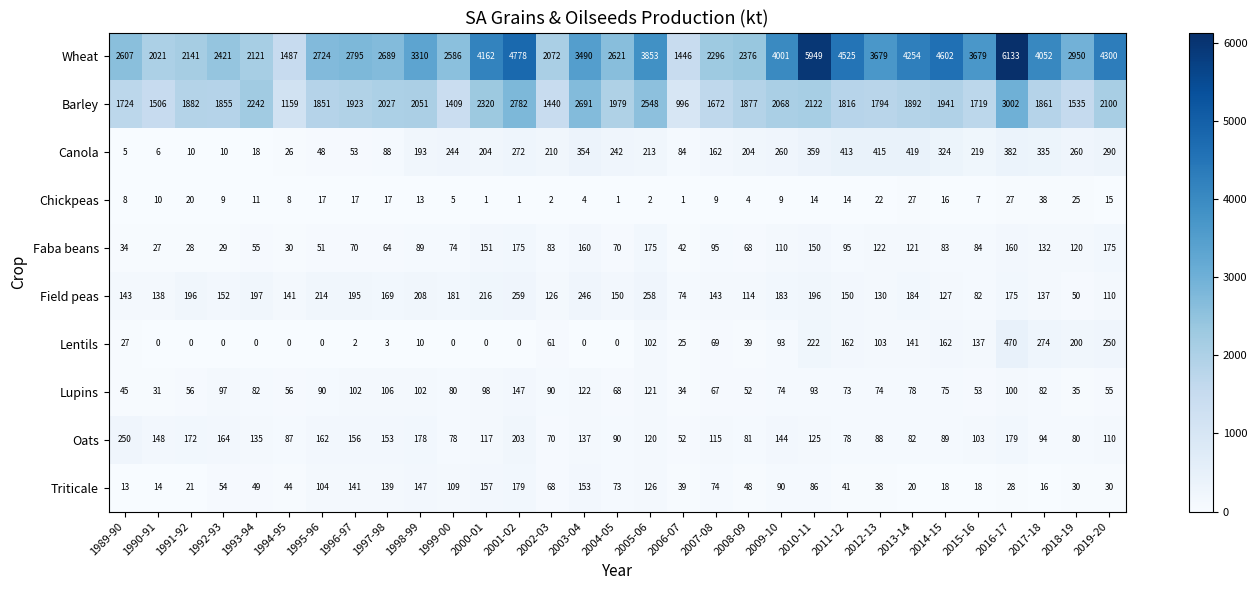

What is the total value across all series at 2001-02?

8796